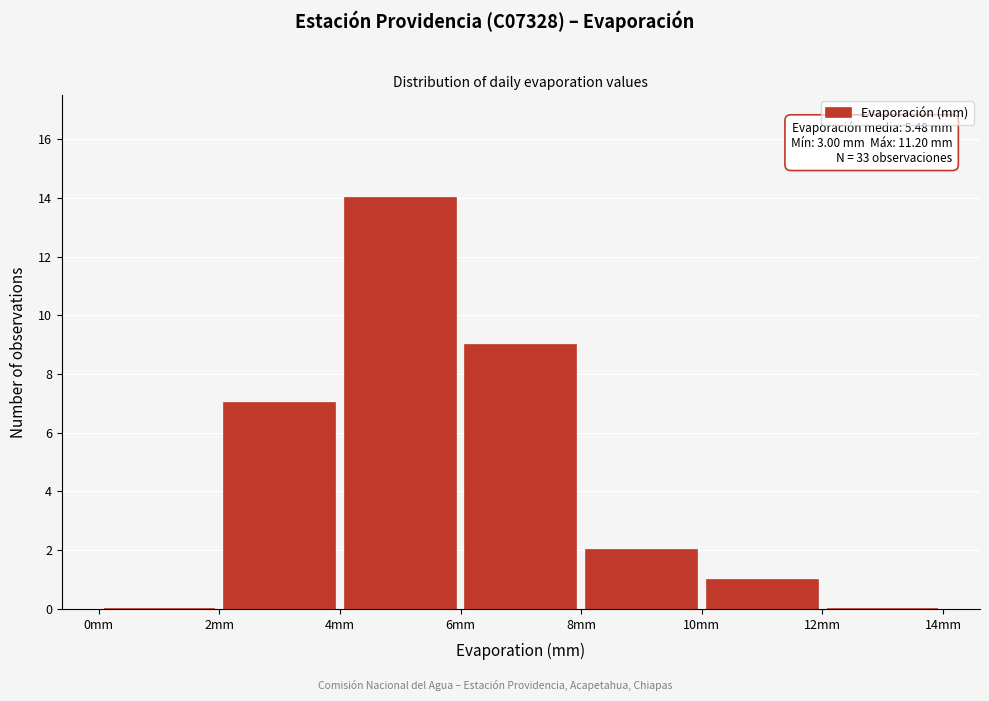

Which range on the x-axis has the tallest bar?

4 to 6